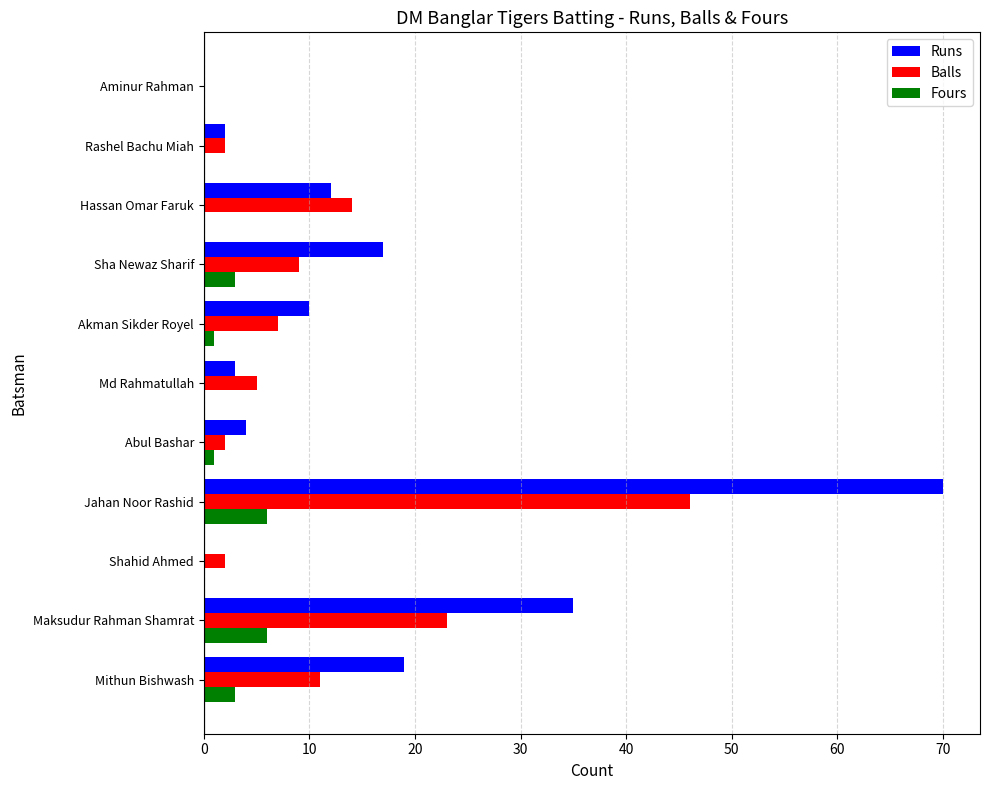

Which series changed the most between Jahan Noor Rashid and Rashel Bachu Miah?

Runs